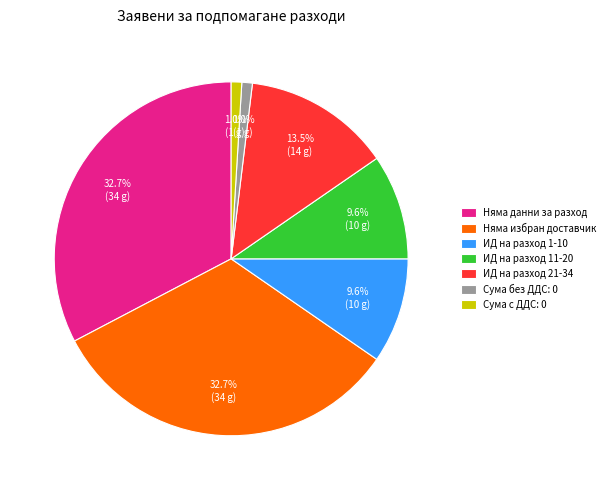

Is Няма избран доставчик the majority of the pie?

No